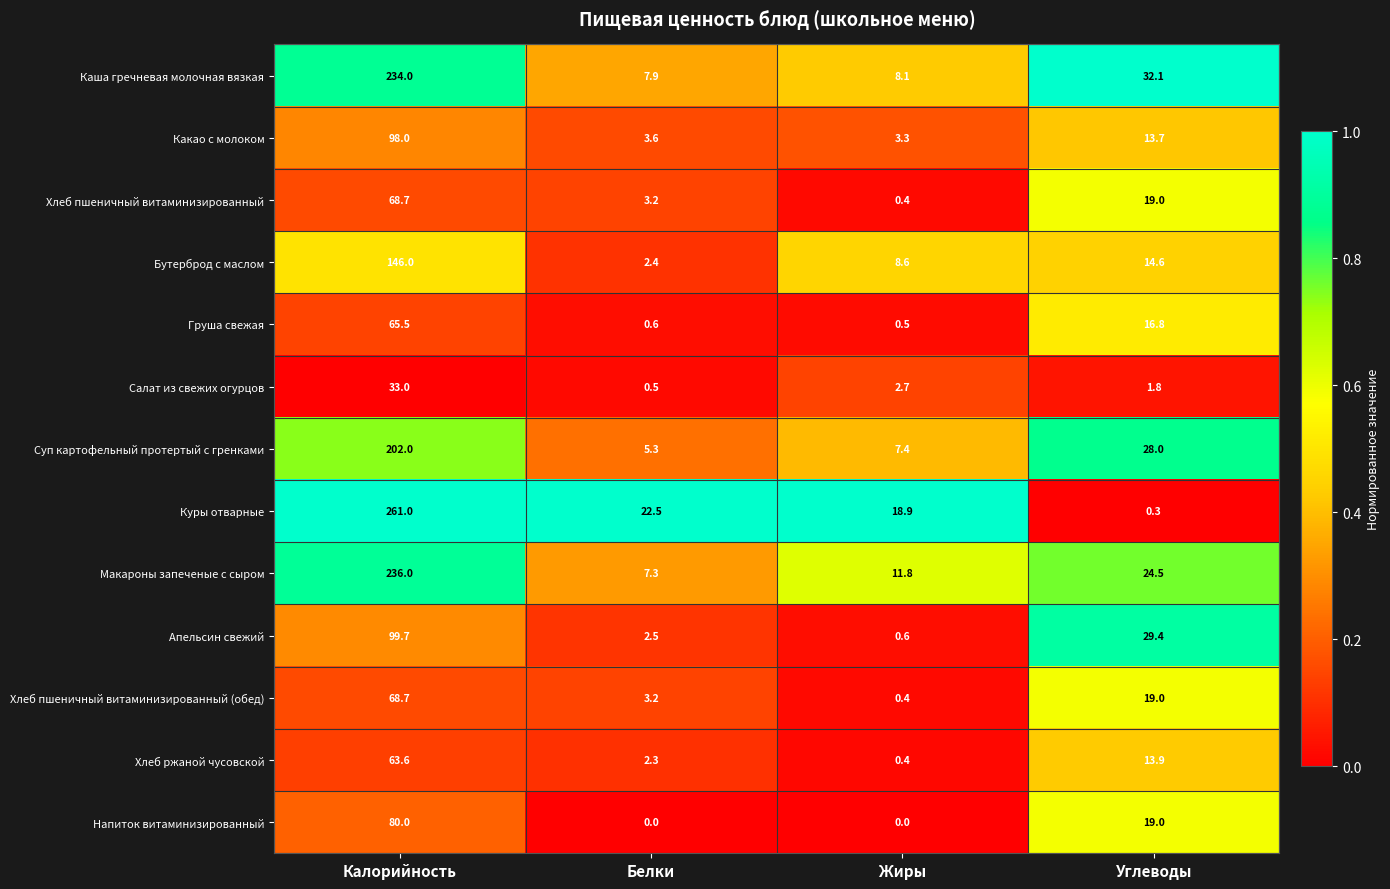

Rank the categories by Каша гречневая молочная вязкая value from highest to lowest.

Калорийность, Углеводы, Жиры, Белки